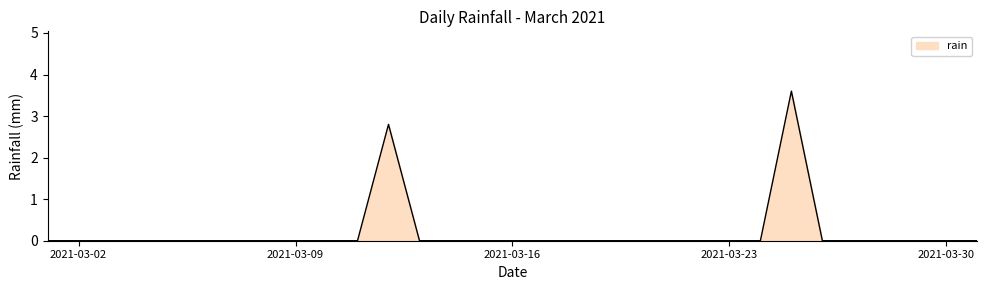

Reading right to left, what are all the values shown in this chart?

0.0	0.0	0.0	0.0	0.0	0.0	3.6	0.0	0.0	0.0	0.0	0.0	0.0	0.0	0.0	0.0	0.0	0.0	0.0	2.8	0.0	0.0	0.0	0.0	0.0	0.0	0.0	0.0	0.0	0.0	0.0